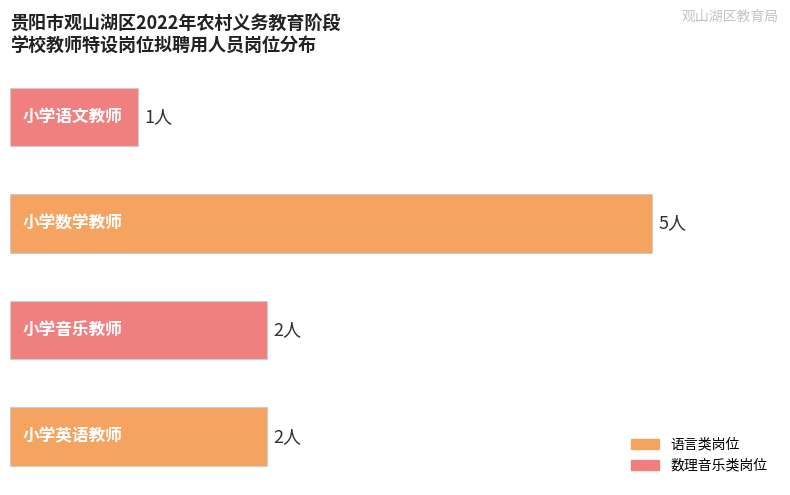

Does the chart contain stacked bars?

No